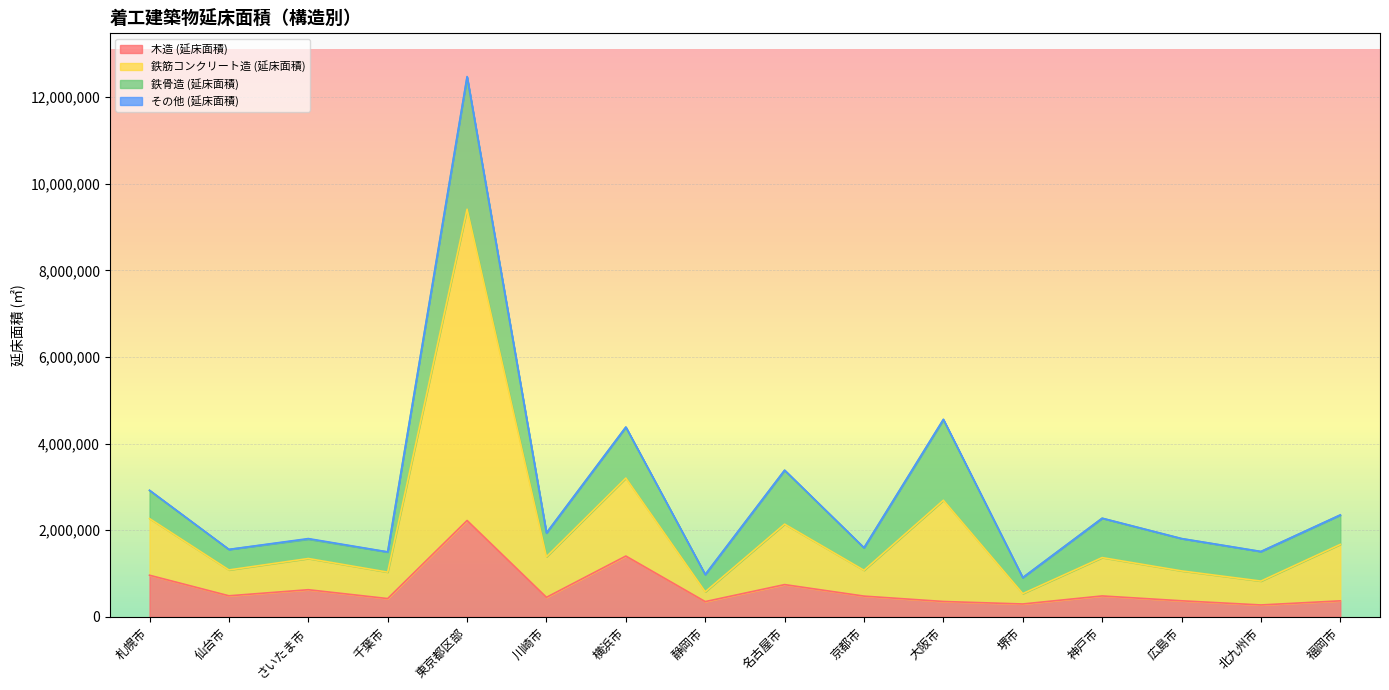

At which category does the chart reach its peak across all series?

東京都区部